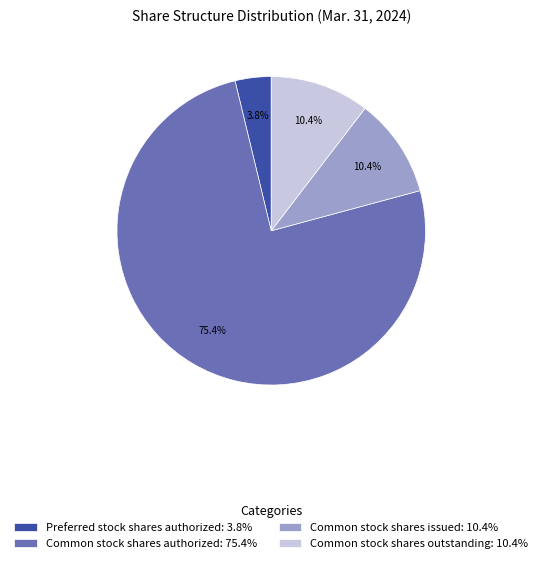

Which slice is the largest?

Common stock shares authorized: 75.4%